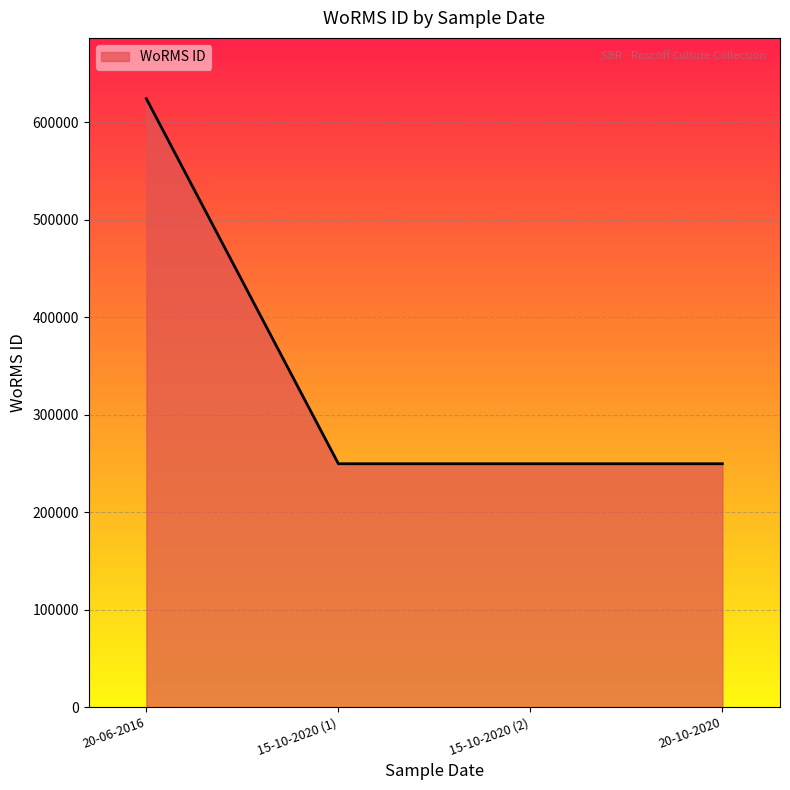

Count the number of values greater than 249725.

1